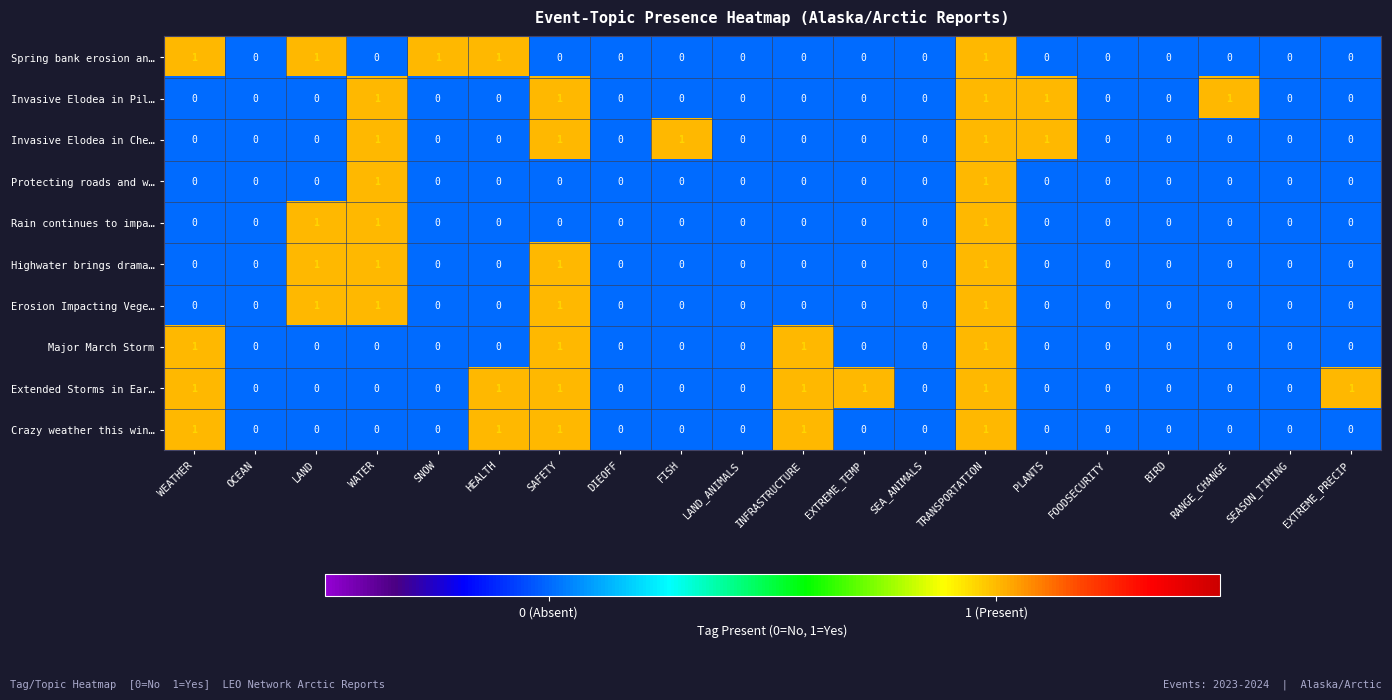

Is it true that Major March Storm equals 0 at SEA_ANIMALS?

True